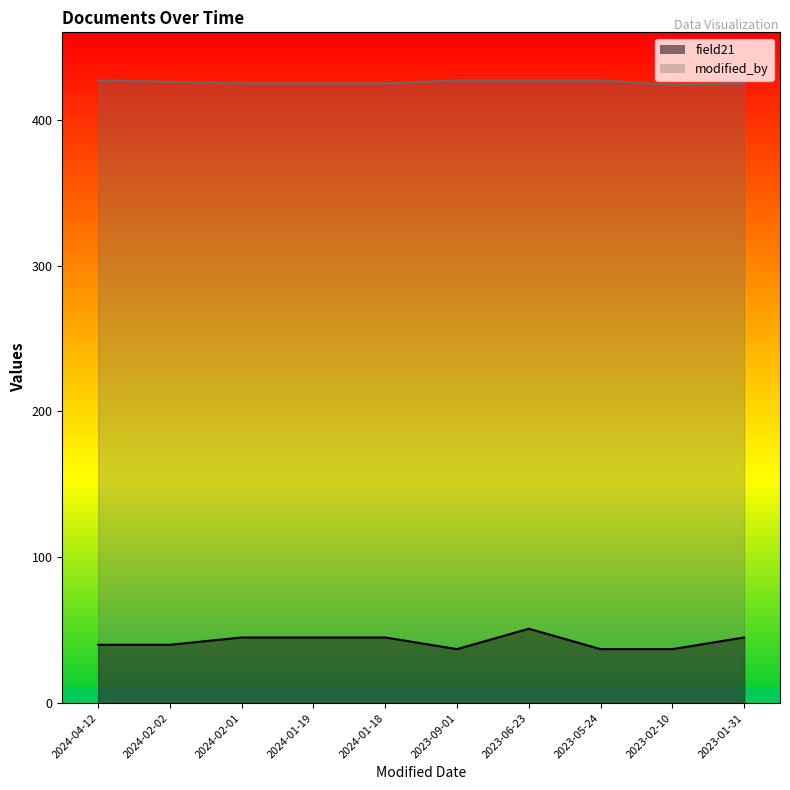

How many lines are shown in the chart?

2